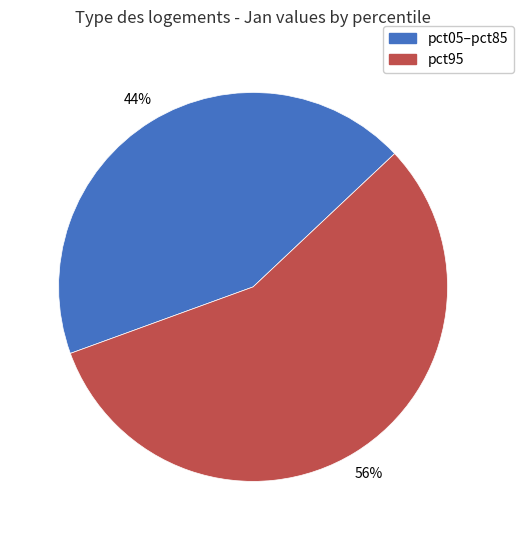

What percentage is the pct05–pct85 slice, to the nearest percent?

44%